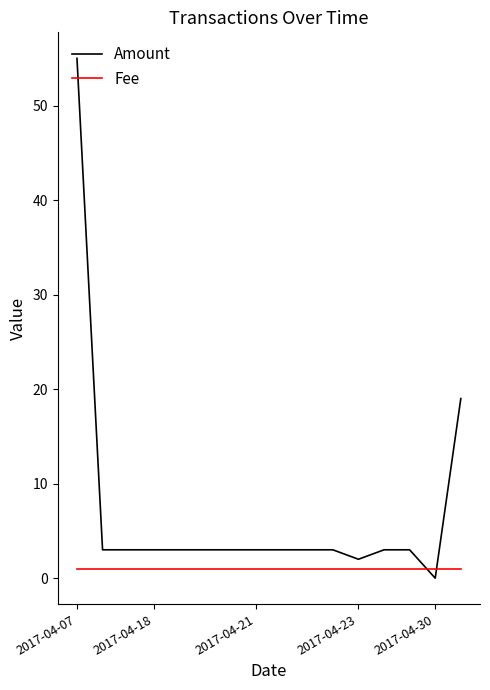

Rank the series by their average value, from lowest to highest.

Fee, Amount